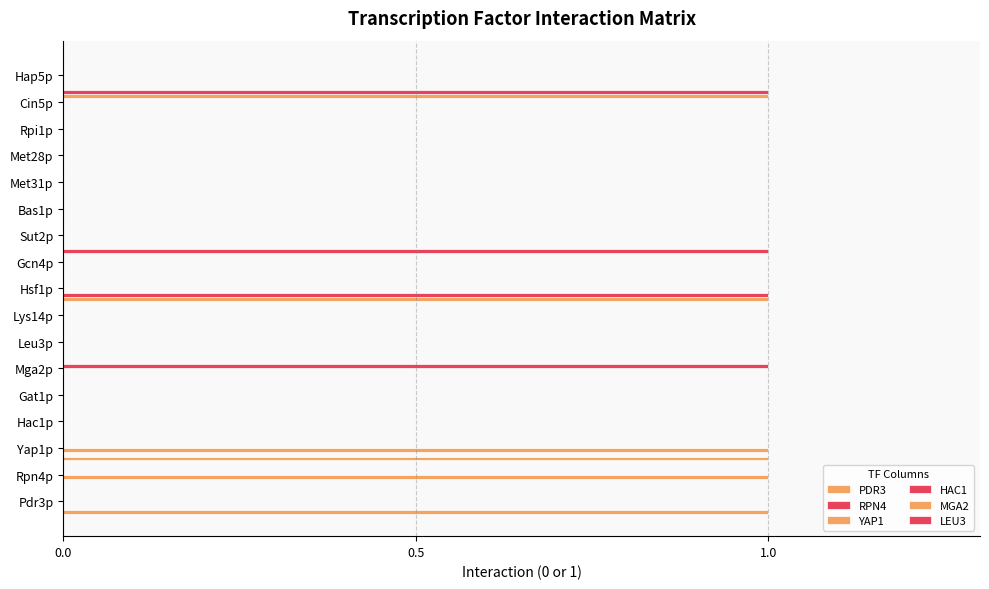

How many series are shown in this chart?

6